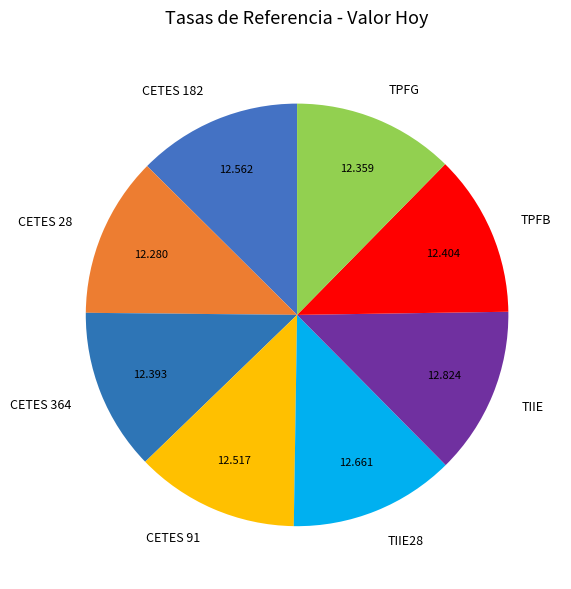

Is CETES 364 the majority of the pie?

No